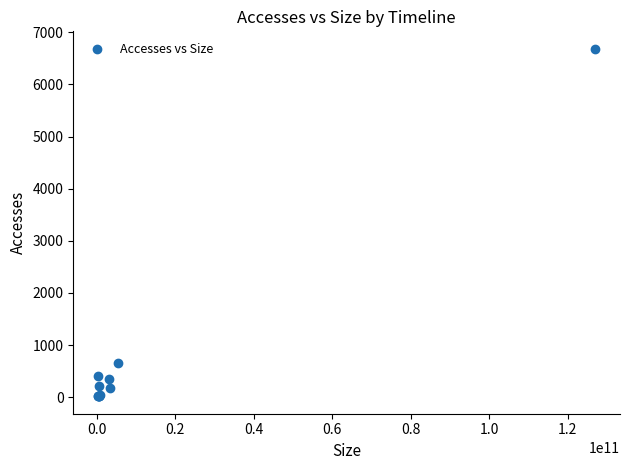

What Y value in the scatter plot is closest to 3351?

654